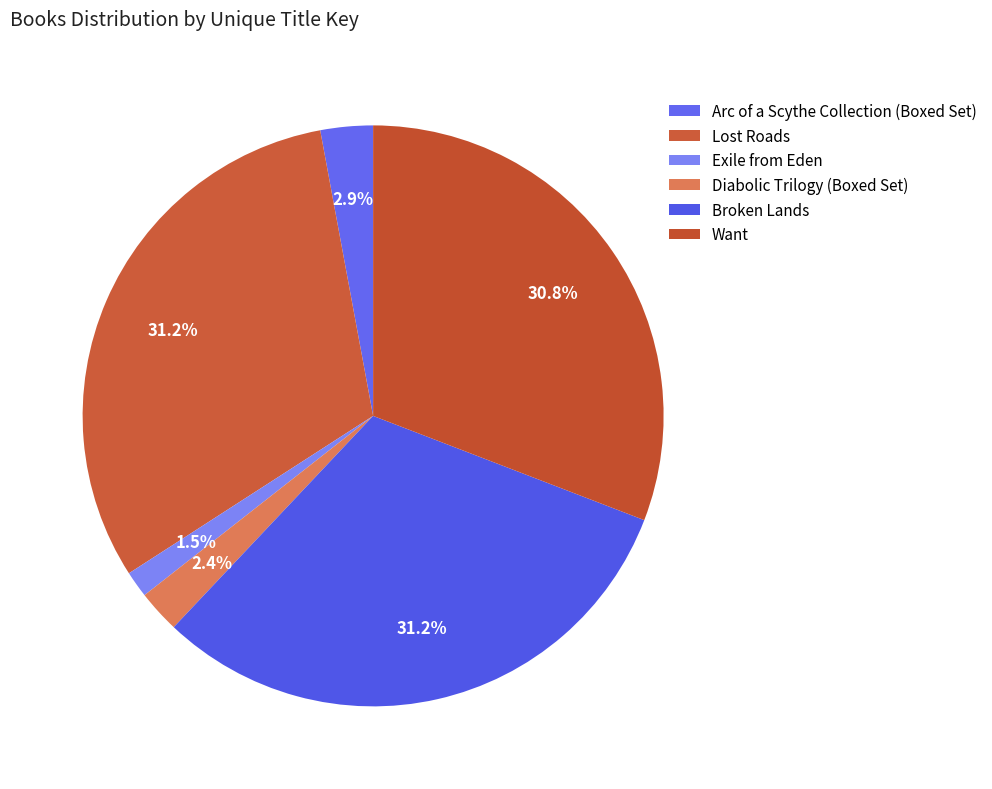

Which category has the biggest portion of the pie?

Lost Roads